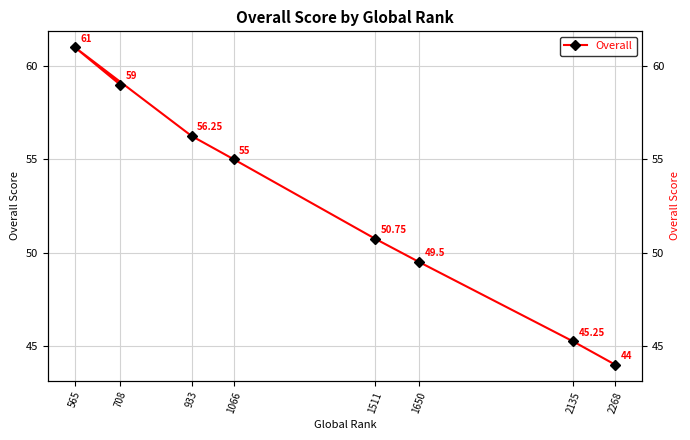

Read the value at 708.

59.0